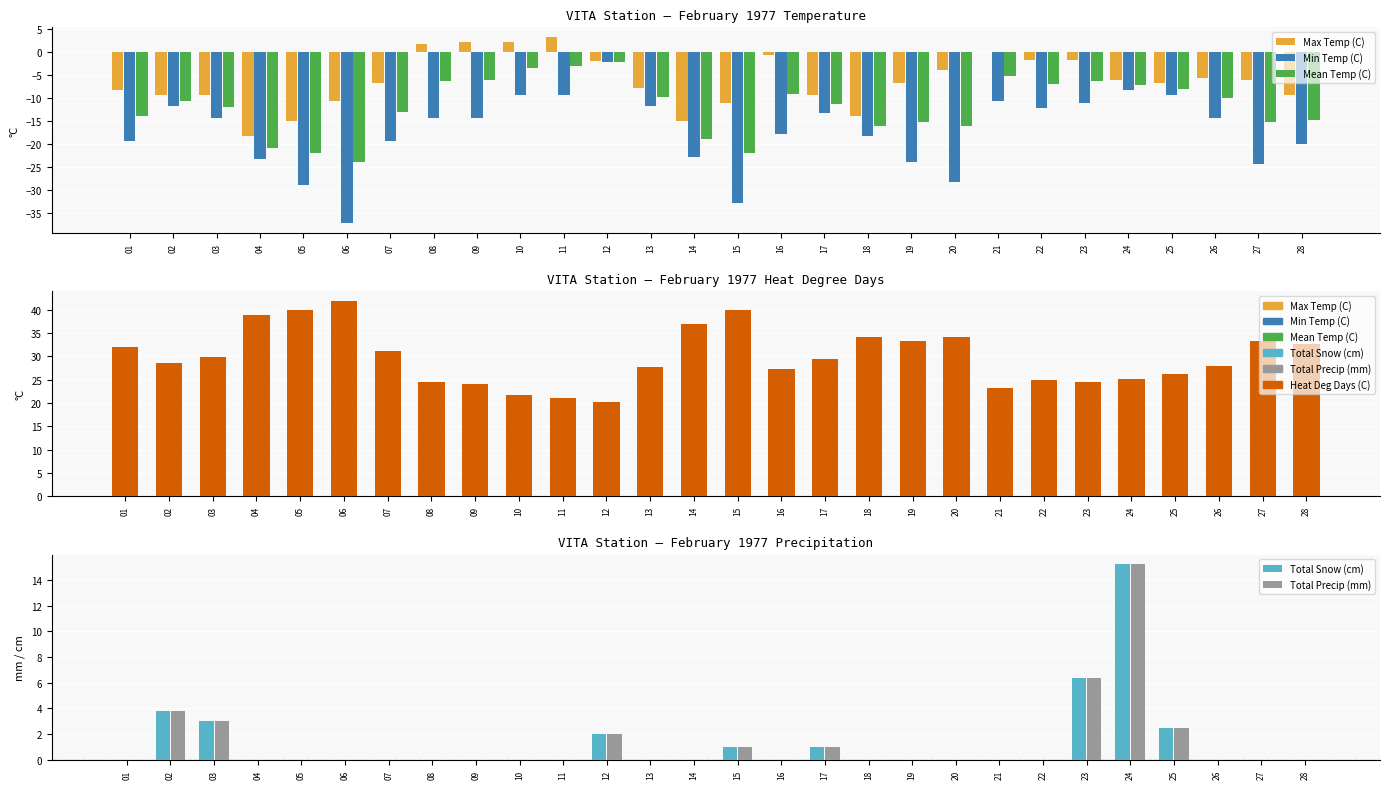

What is the difference between the maximum and minimum values in the Total Snow (cm) series?

15.2